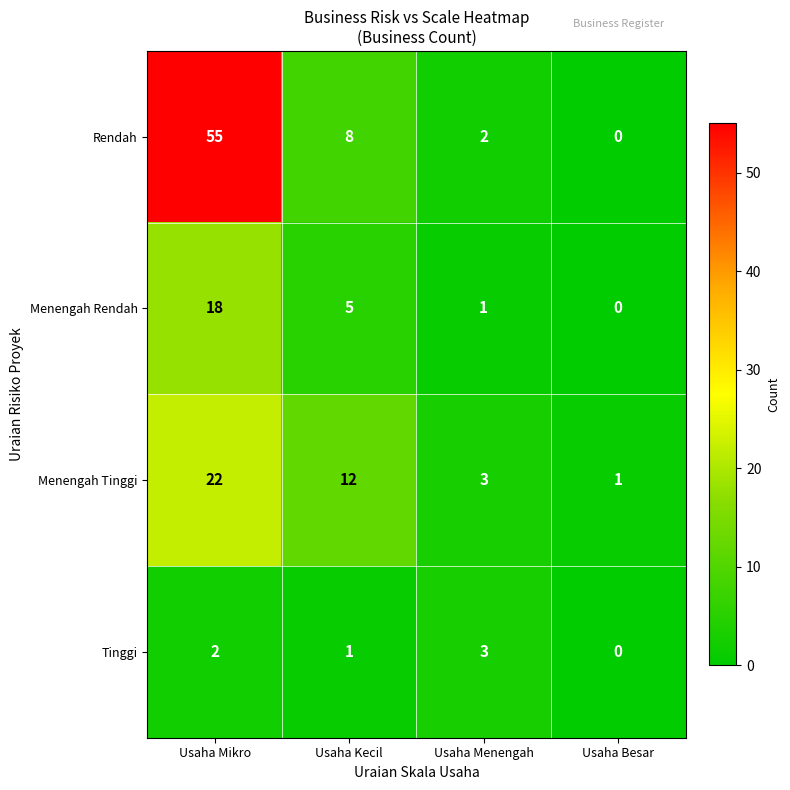

List the series in order of their overall mean, lowest first.

Tinggi, Menengah Rendah, Menengah Tinggi, Rendah